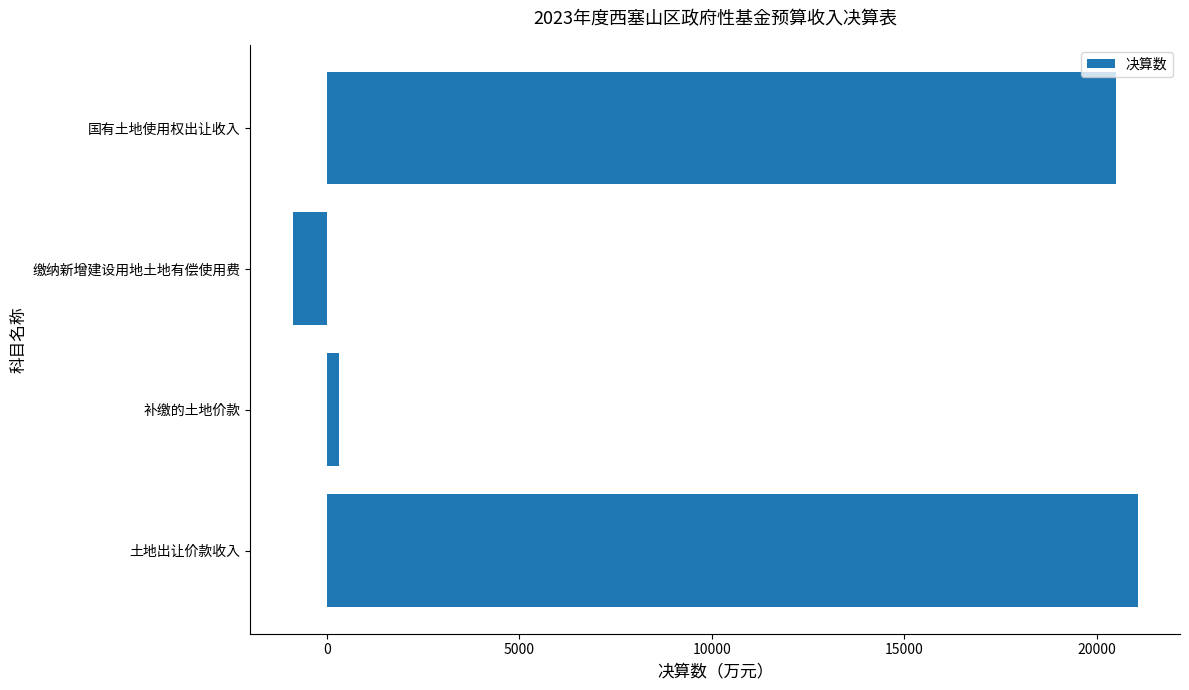

Is it true that the value at 国有土地使用权出让收入 is 13358?

False